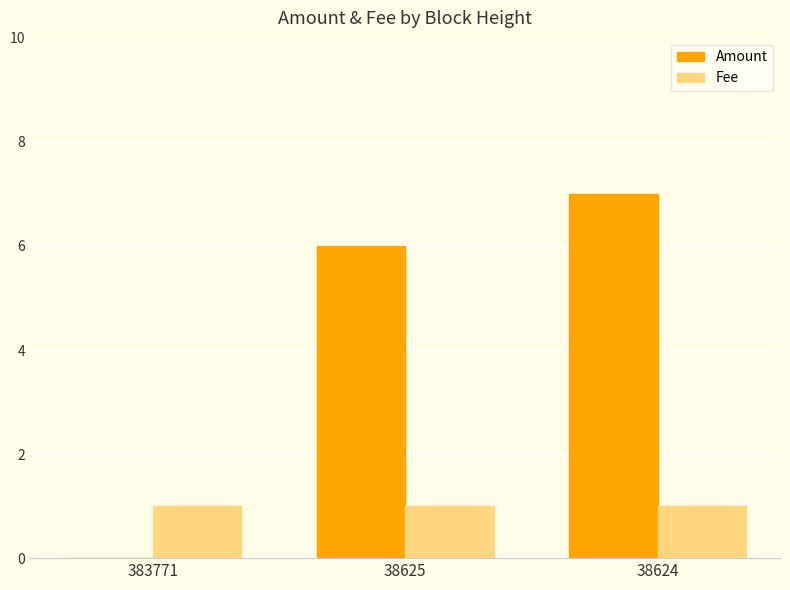

The Fee series shows 2 at 38624. True or false?

False